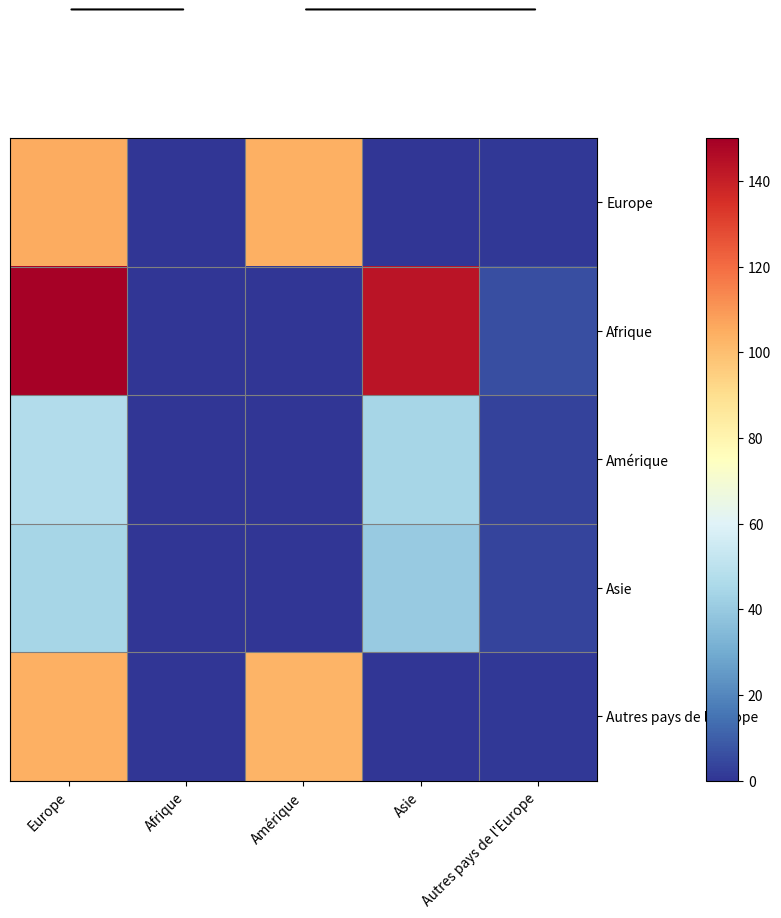

What is the difference between the highest and lowest values at Asie?

143